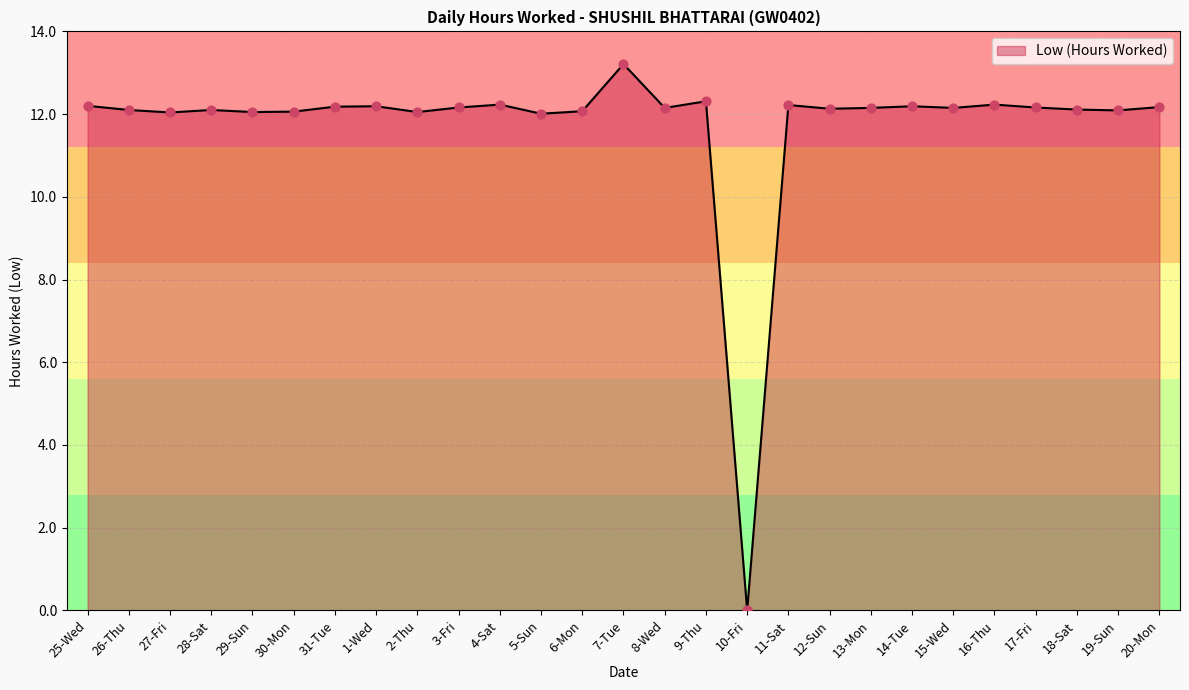

What is the ratio of the value at 19-Sun to the value at 28-Sat?

1.0